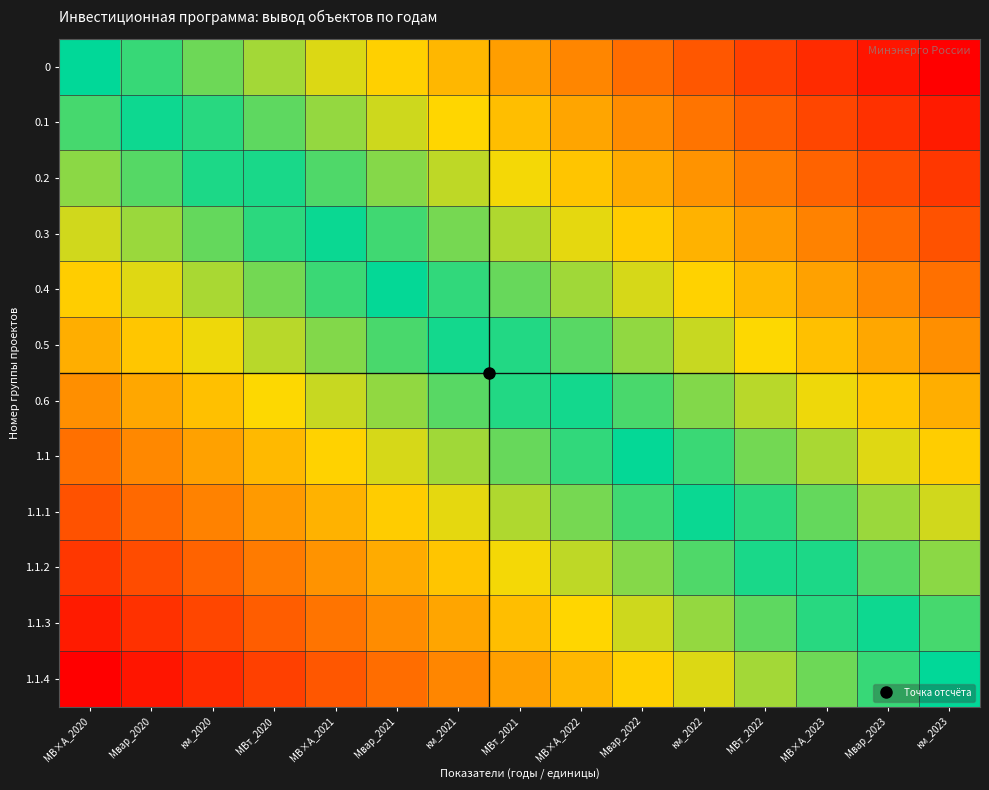

At how many categories does at least one series exceed 0?

14